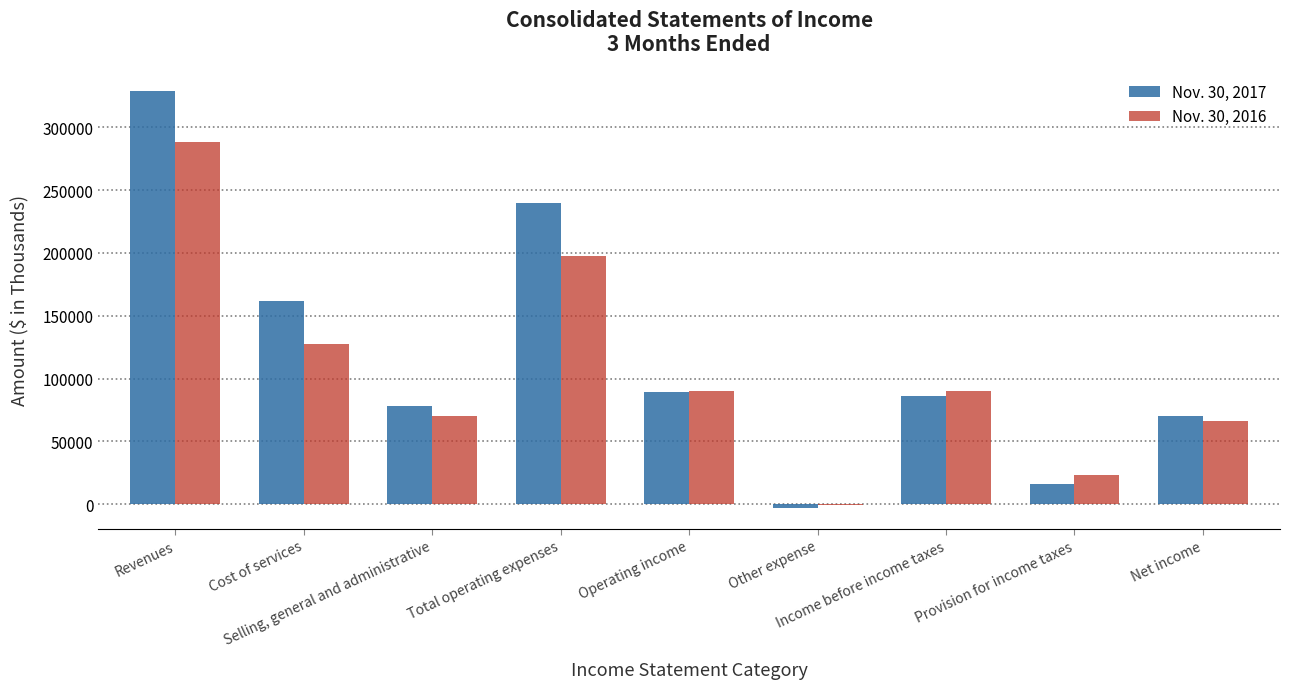

What is the label of the 1st bar from the right?

Net income